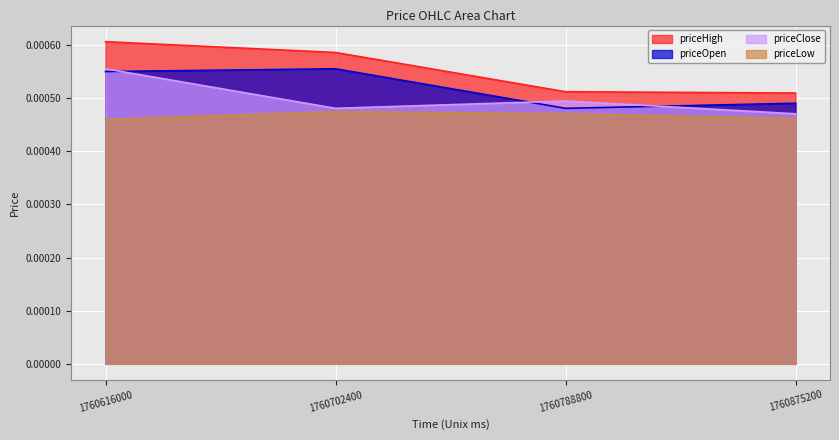

Which series has the largest total across all categories?

priceHigh